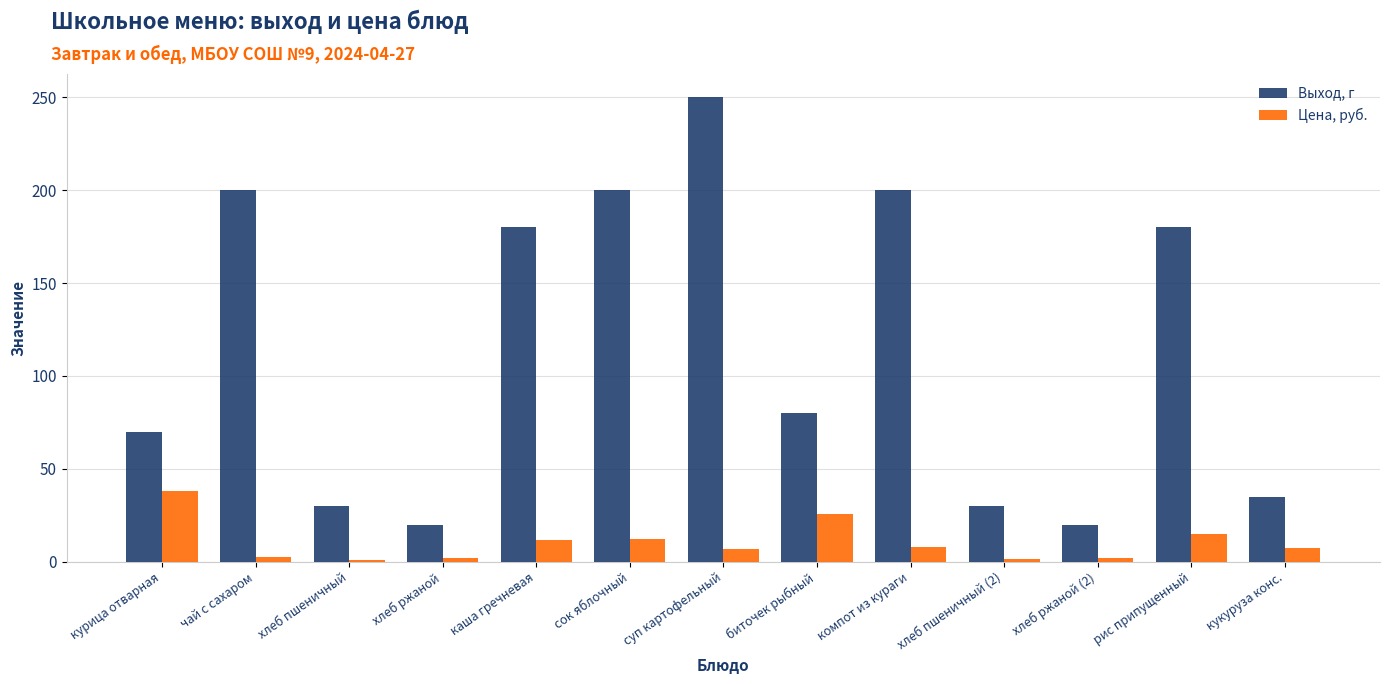

The value of Выход, г at курица отварная is 70.0. True or false?

True